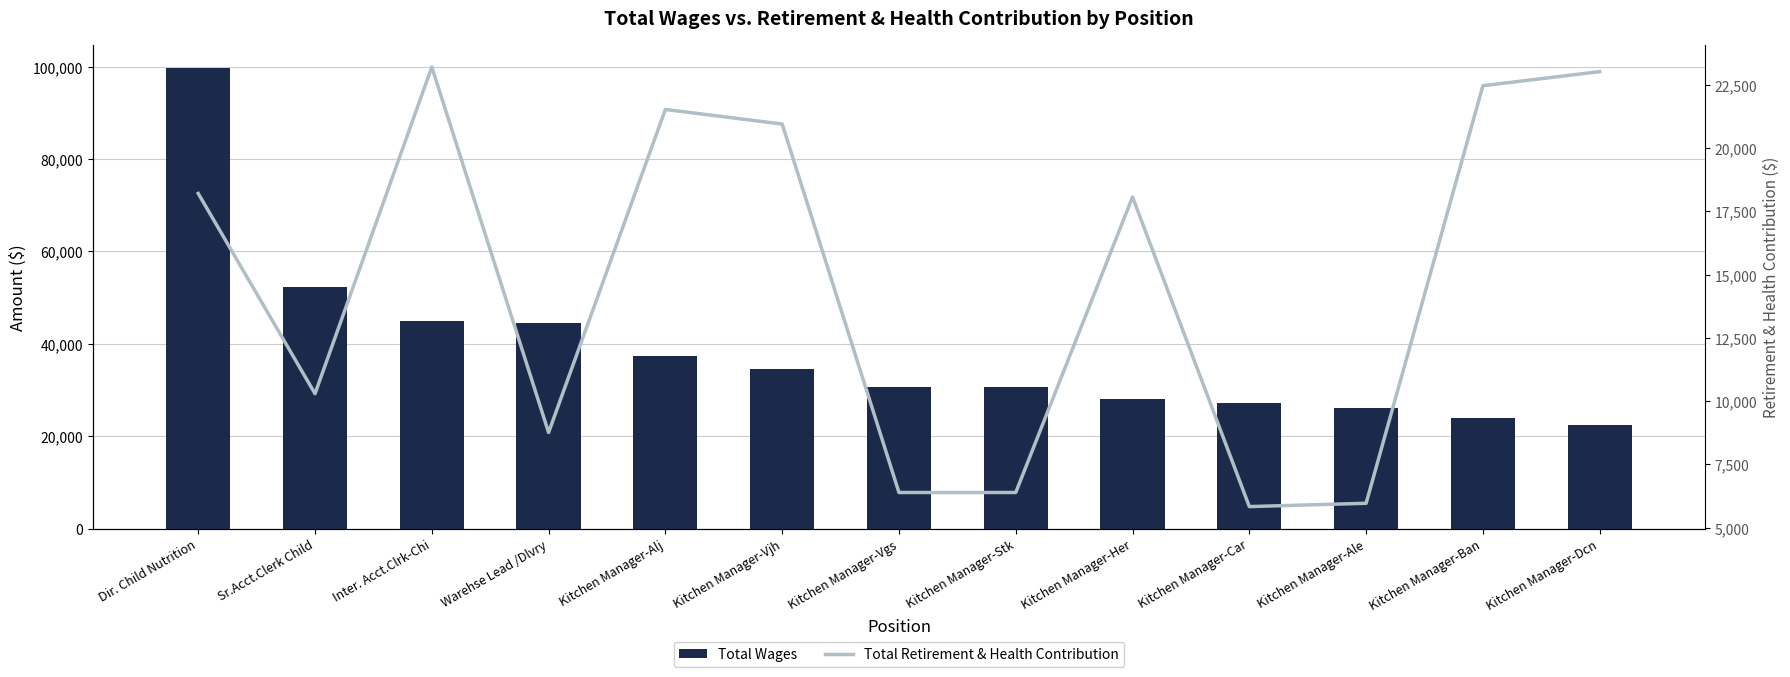

What is the sum of all Total Wages values?

502046